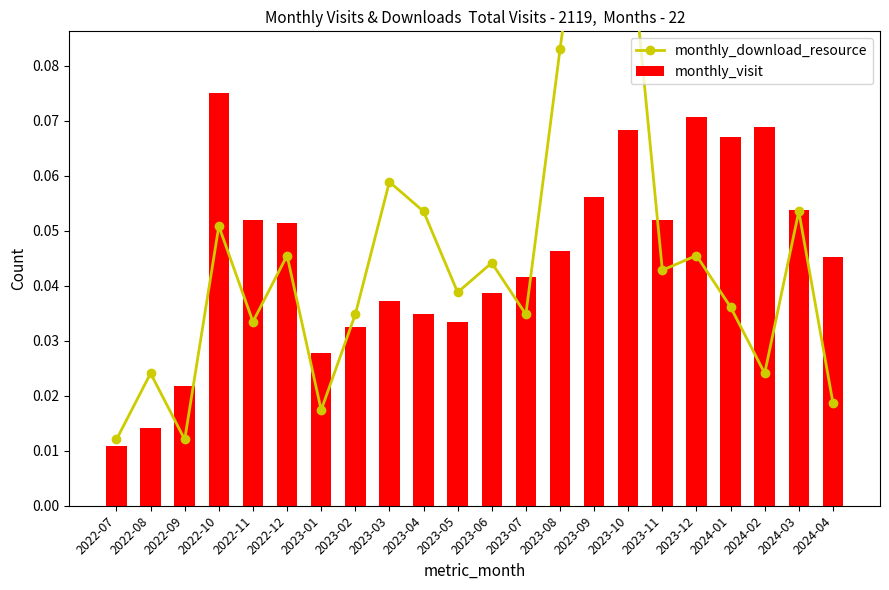

Which category has the lowest value across all series?

2022-07